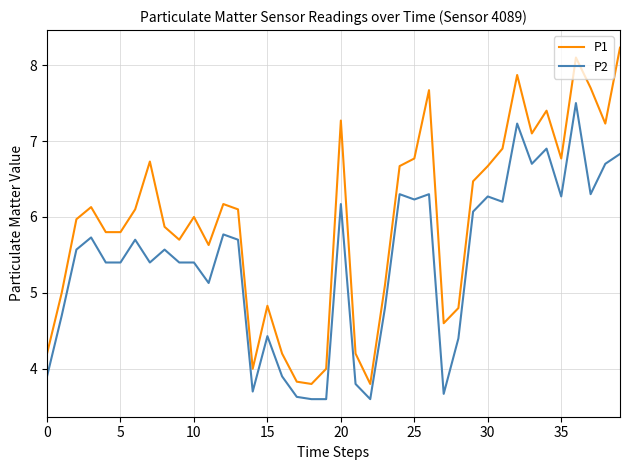

What is the smallest value displayed?

3.6